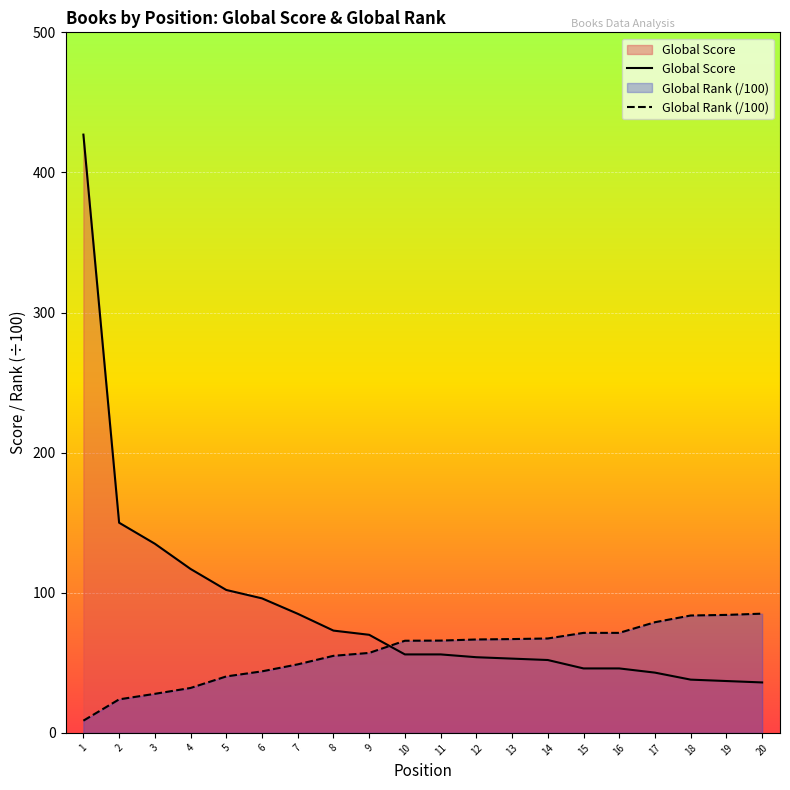

What is the difference between the highest and lowest values at 1?

418.3